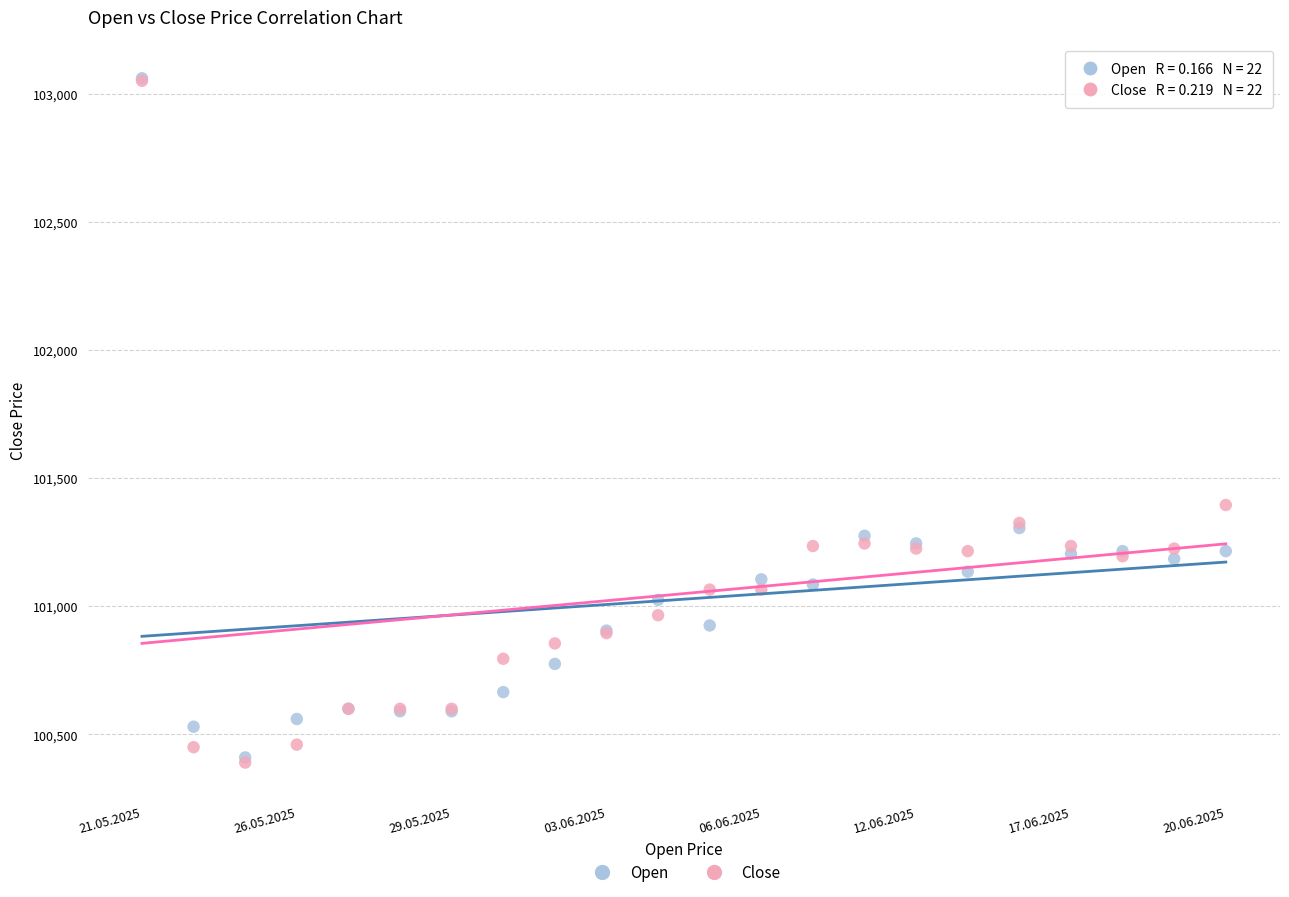

Across all series, what Y value is closest to 101725?

101395